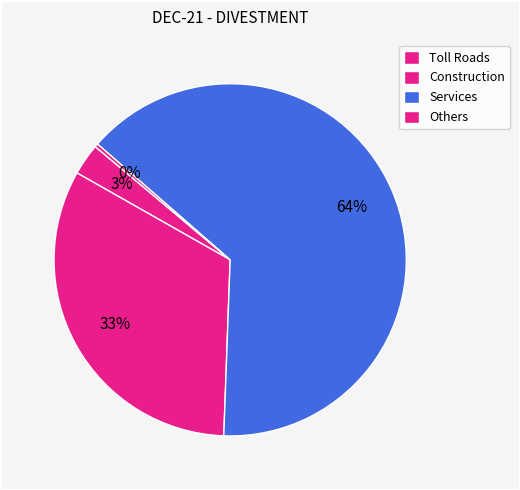

Which category has the smallest portion of the pie?

Others